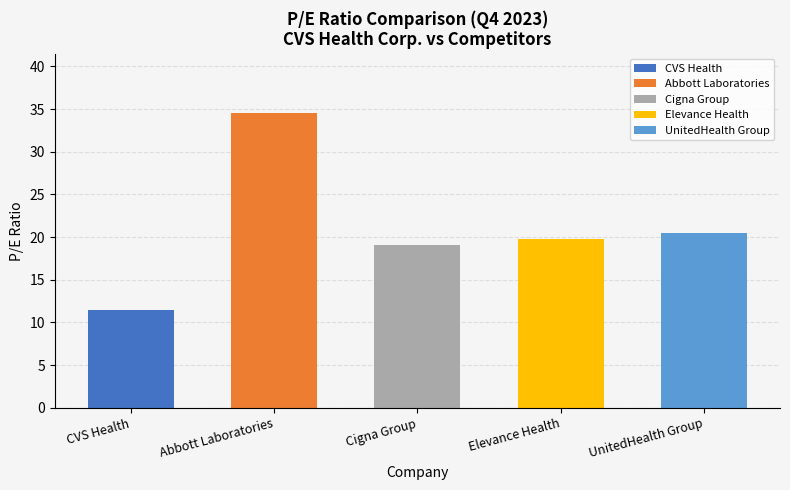

Which series has the largest total across all categories?

Abbott Laboratories